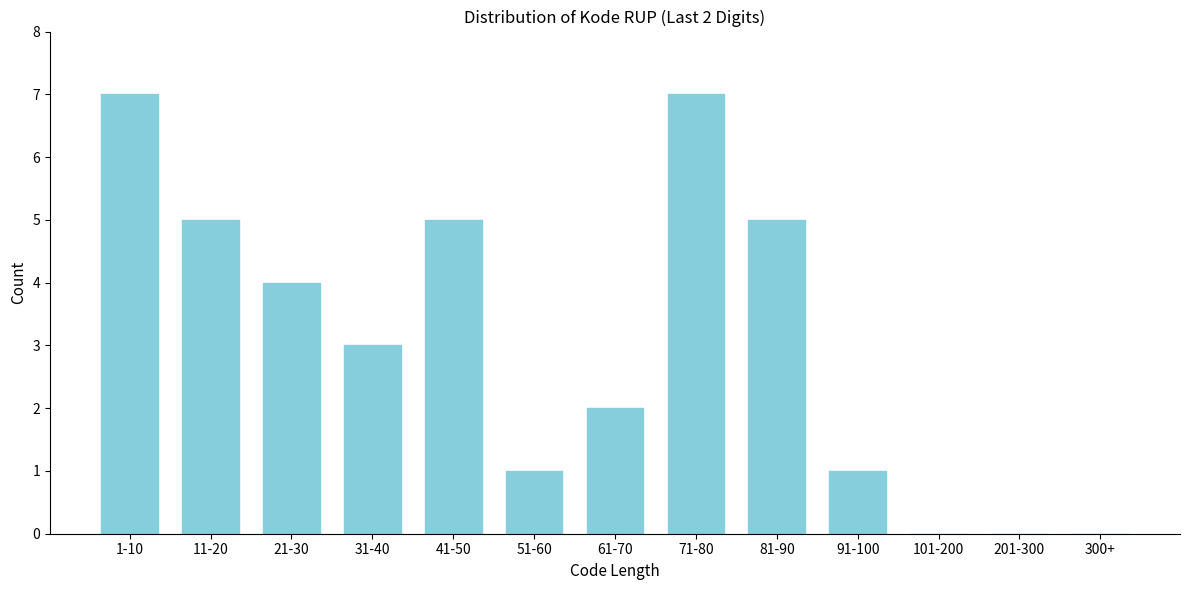

Reading right to left, extract all data points from this chart.

300+=0	201-300=0	101-200=0	91-100=1	81-90=5	71-80=7	61-70=2	51-60=1	41-50=5	31-40=3	21-30=4	11-20=5	1-10=7